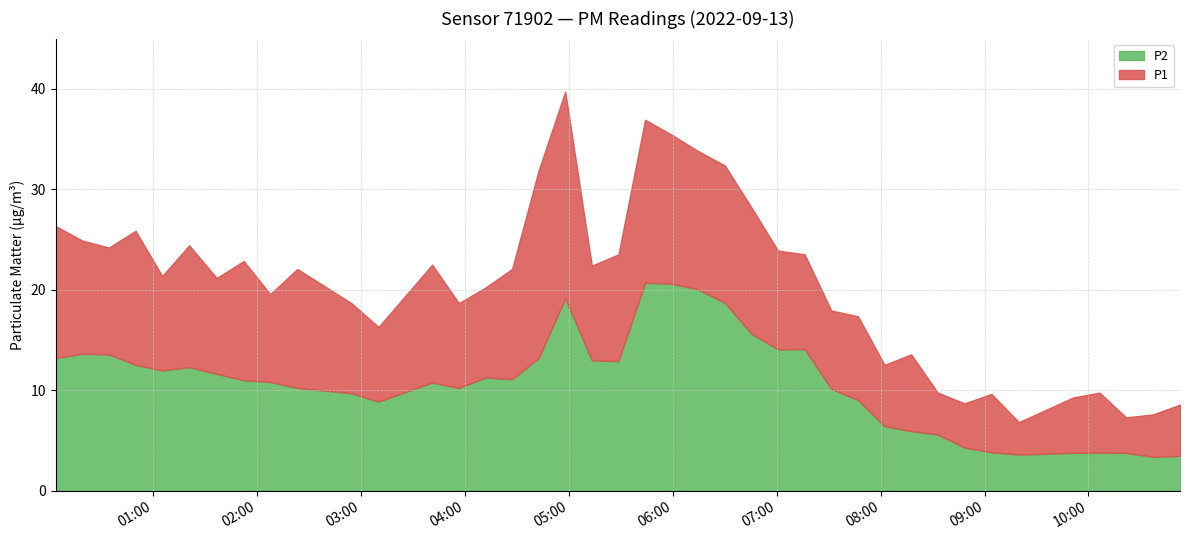

What is the label of the 1st point from the right?

2022-09-13T10:52:52